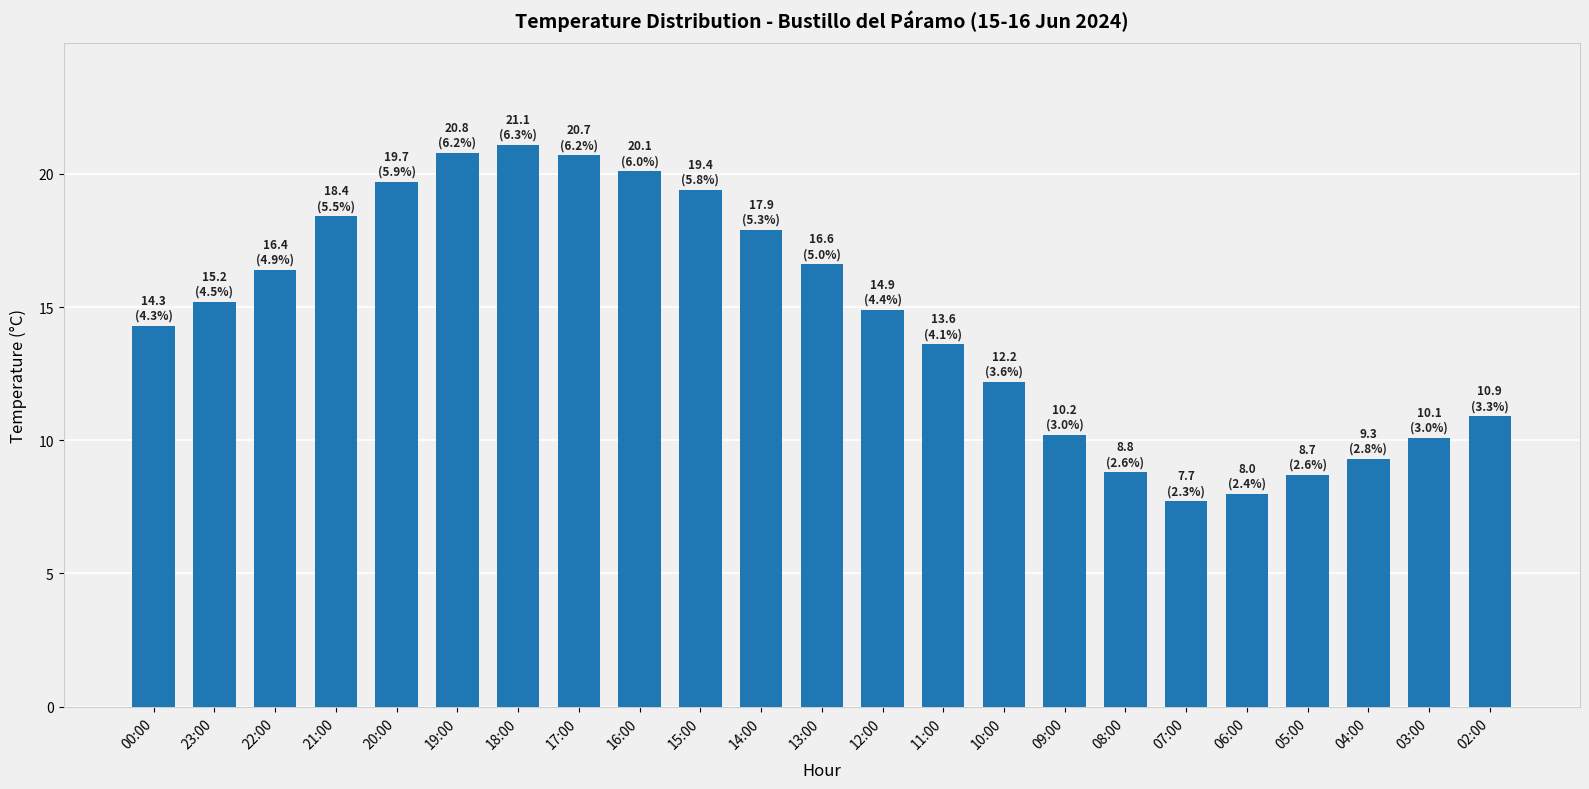

What is the approximate value at 22:00?

16.4